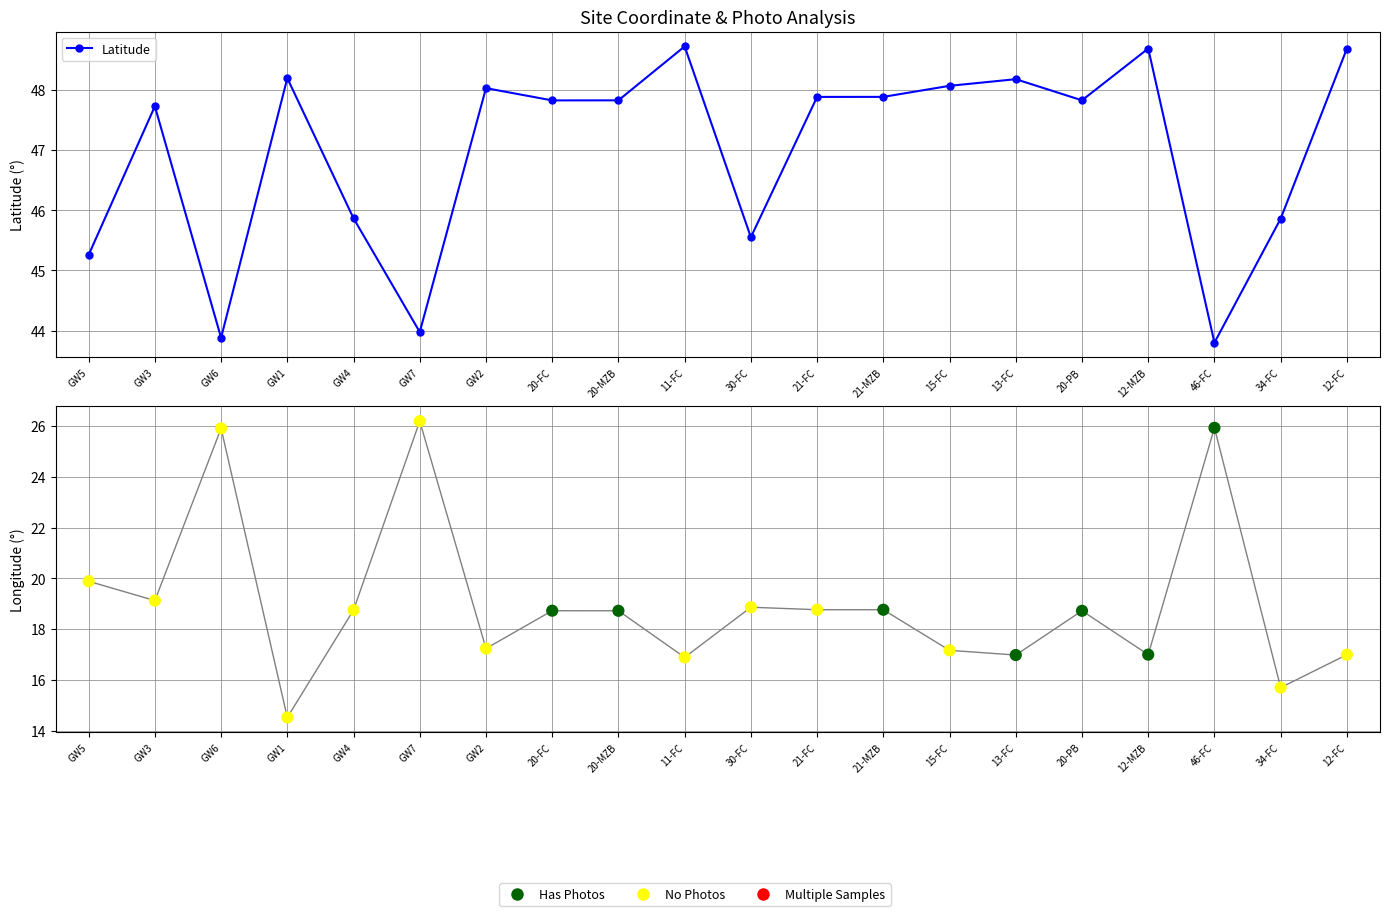

What is the change in value from 15-FC to 12-FC?

+0.6